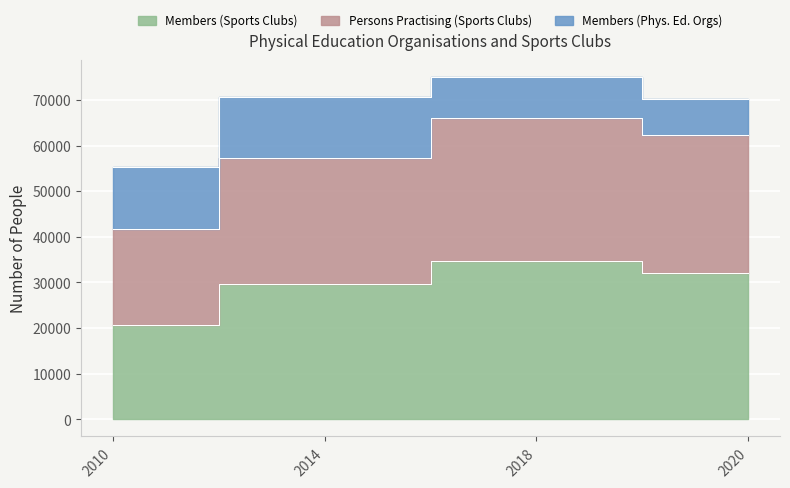

Which has a higher value, 2018 or 2014?

2018